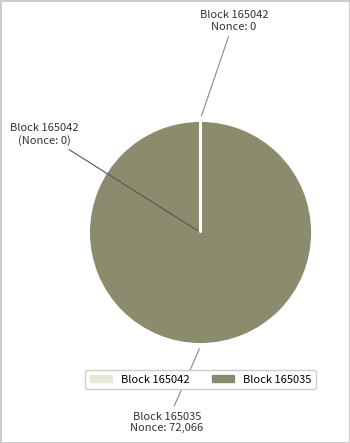

Is there any slice that represents more than half of the pie?

Yes